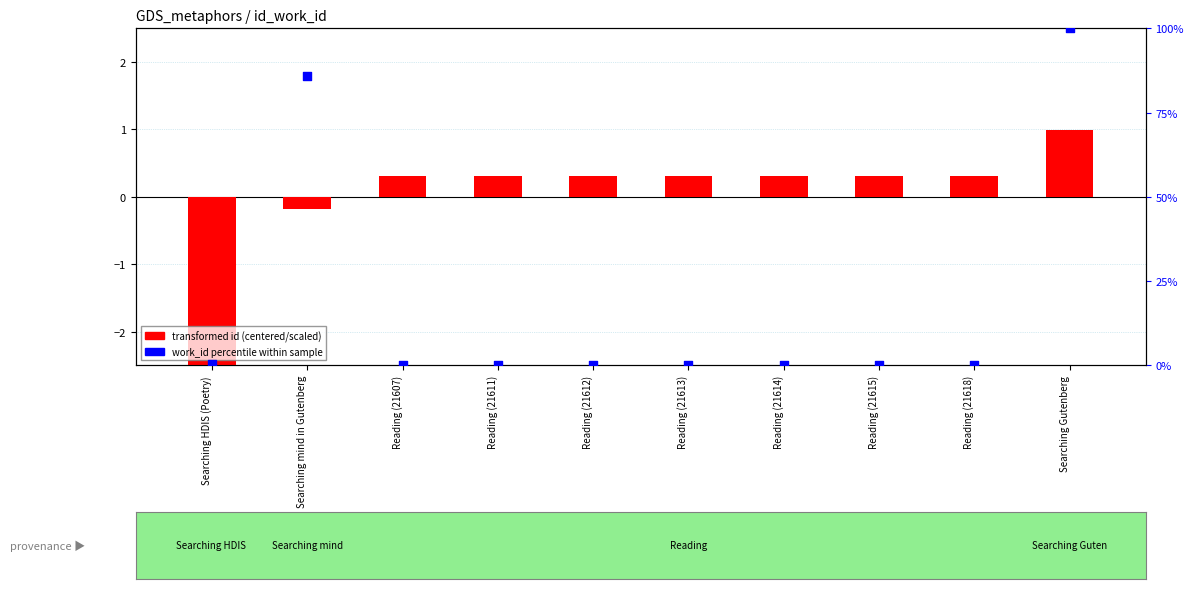

At which category is the sum across all series the highest?

Searching Gutenberg